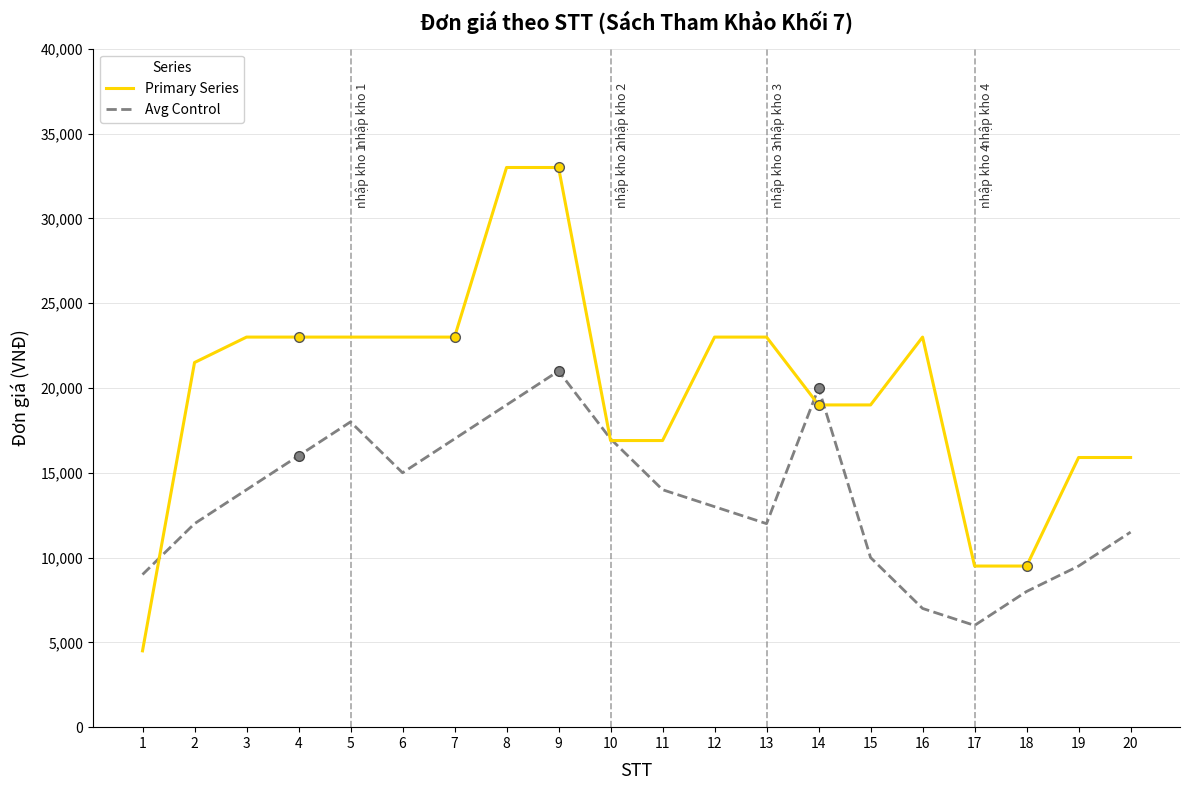

What value does the Primary Series series have at 5, to the nearest 50?

23000